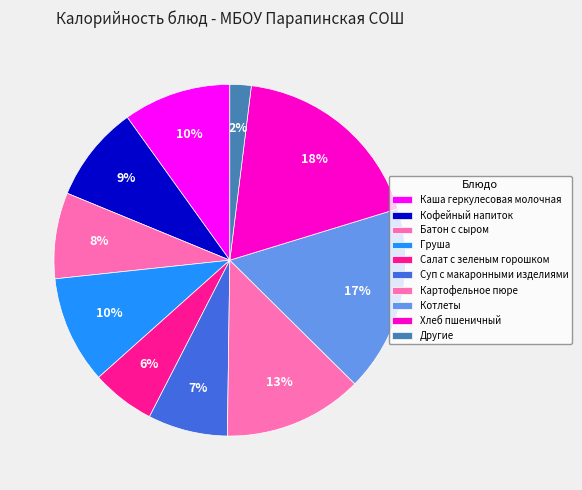

How many segments does this pie chart have?

10